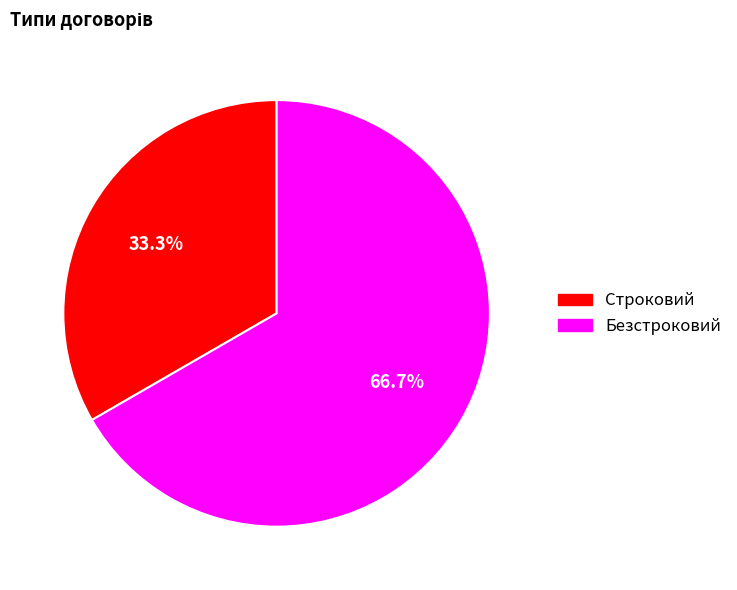

The Строковий slice represents 33% of the pie. True or false?

True